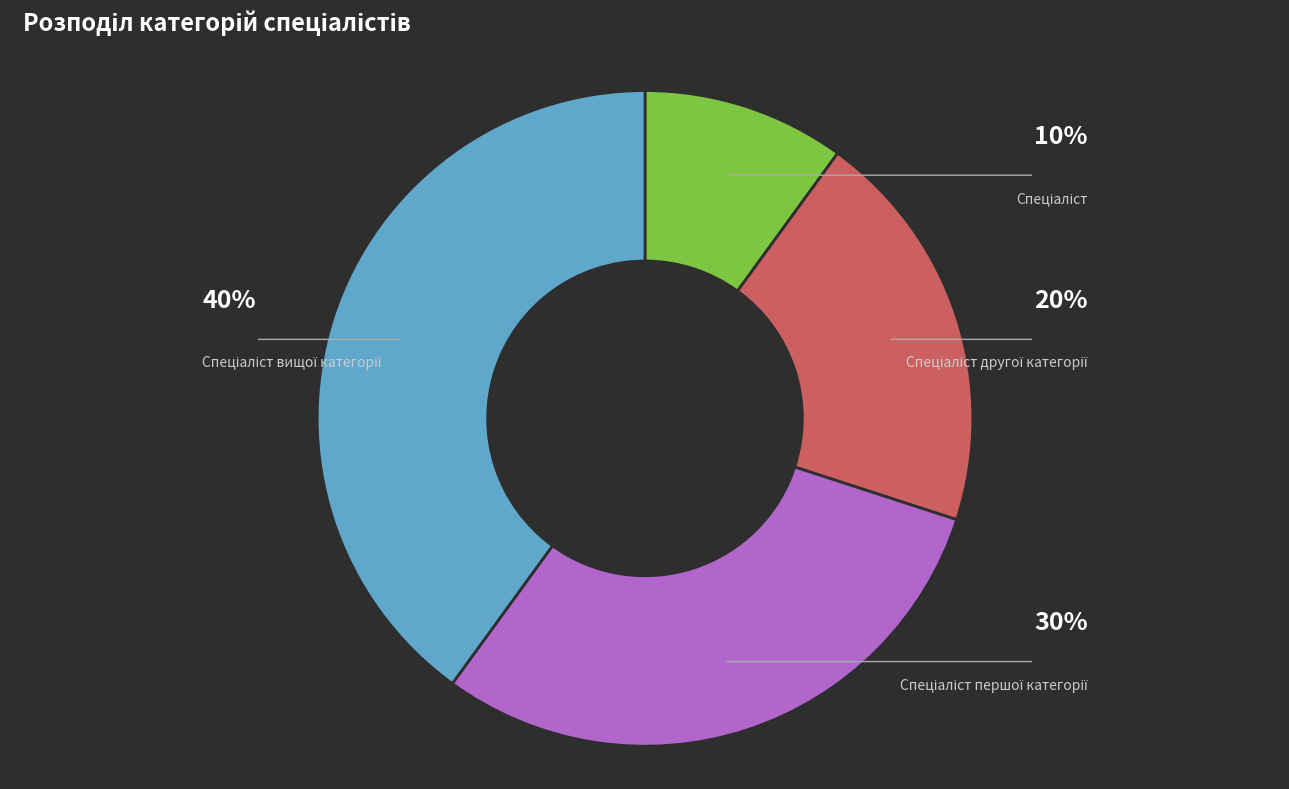

Does any single category account for the majority?

No